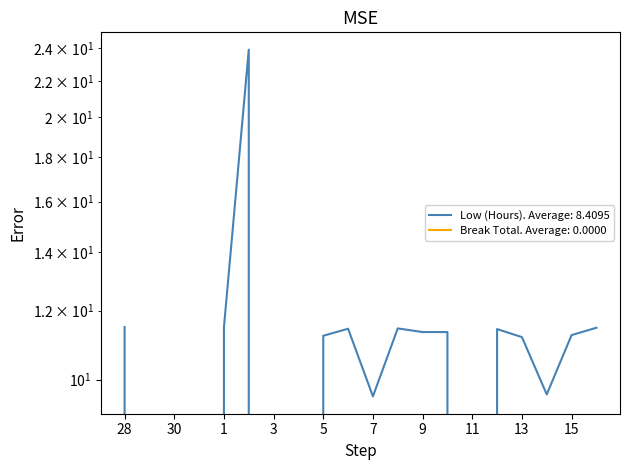

Is it true that the value at 2 is 23.9?

True